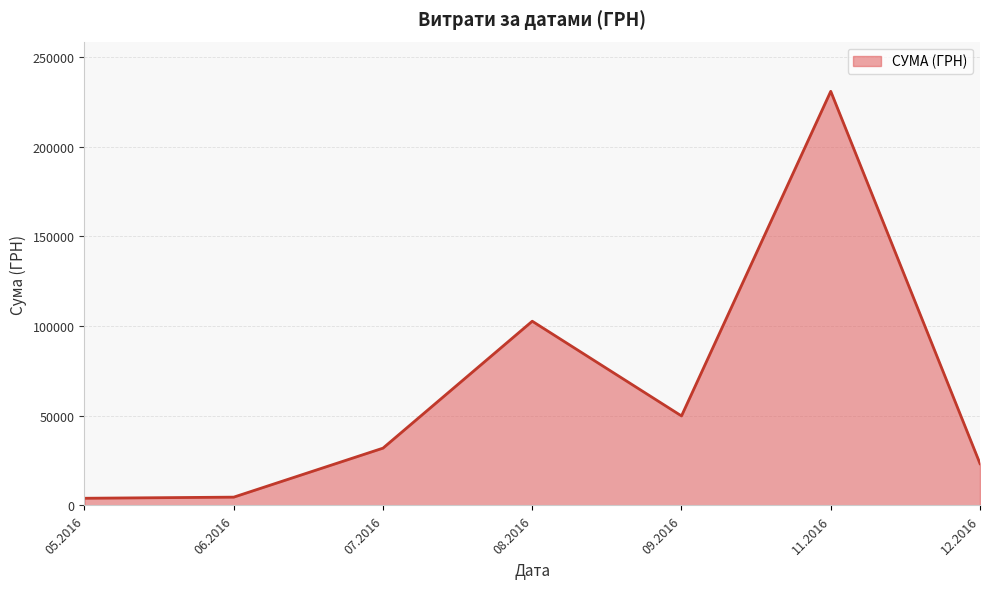

Which has a higher value, 11.2016 or 07.2016?

11.2016